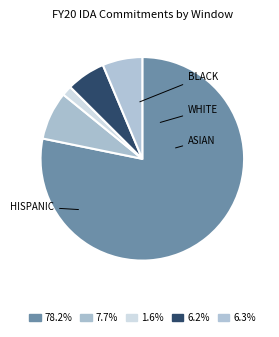

Is there a majority slice in this chart?

Yes